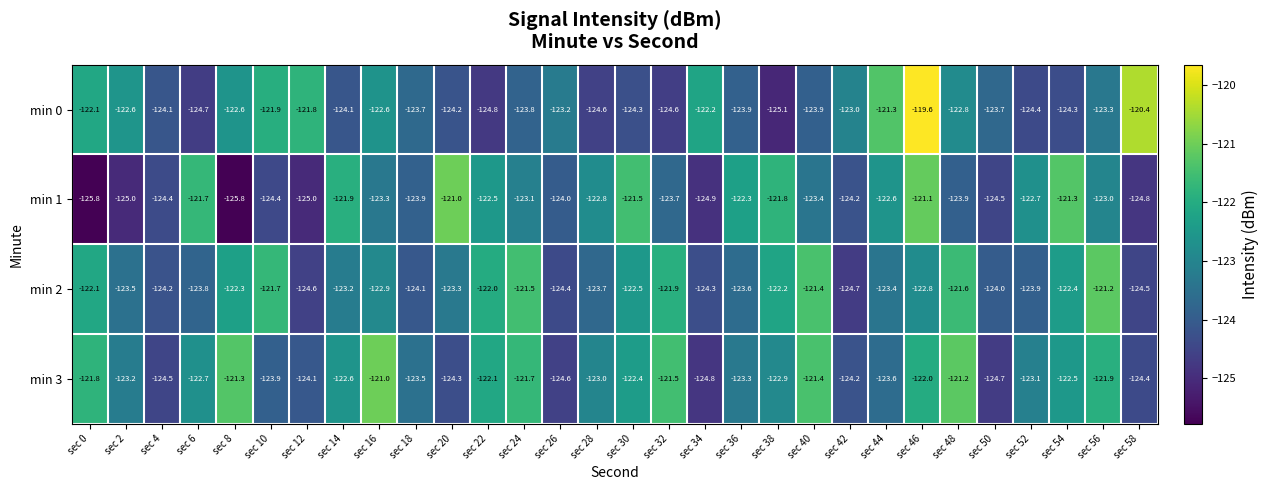

Rank the series by their average value, from lowest to highest.

min 1, min 0, min 2, min 3